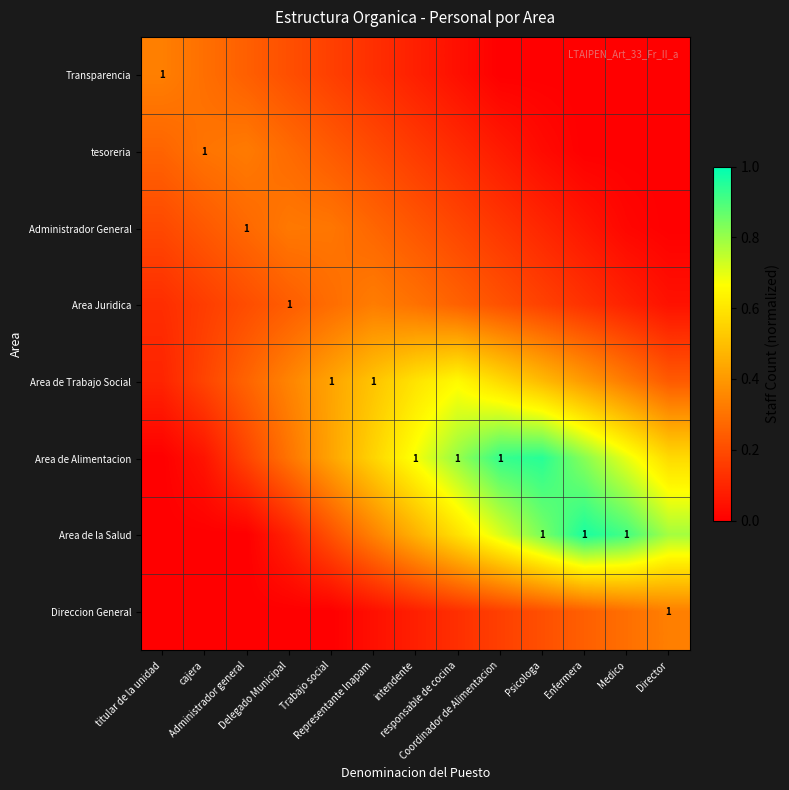

The value of Direccion General at Administrador general is 0.0. True or false?

True